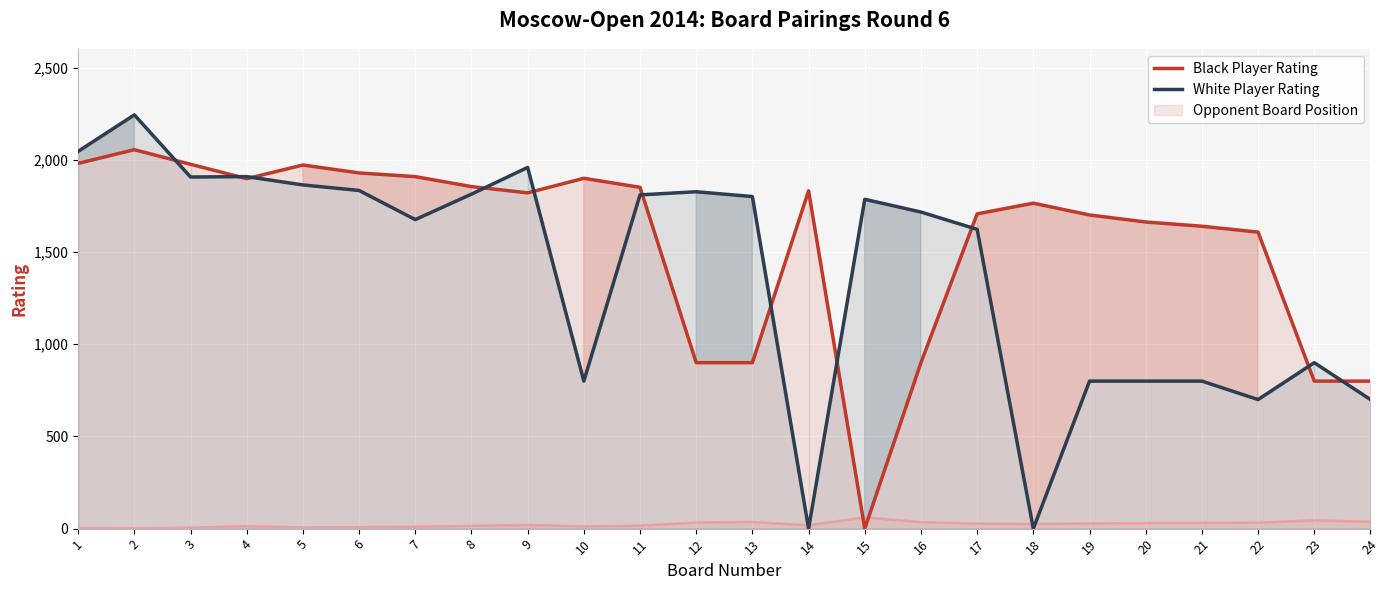

What are all the series names shown in the legend?

Black Player Rating, White Player Rating, Opponent Board Position